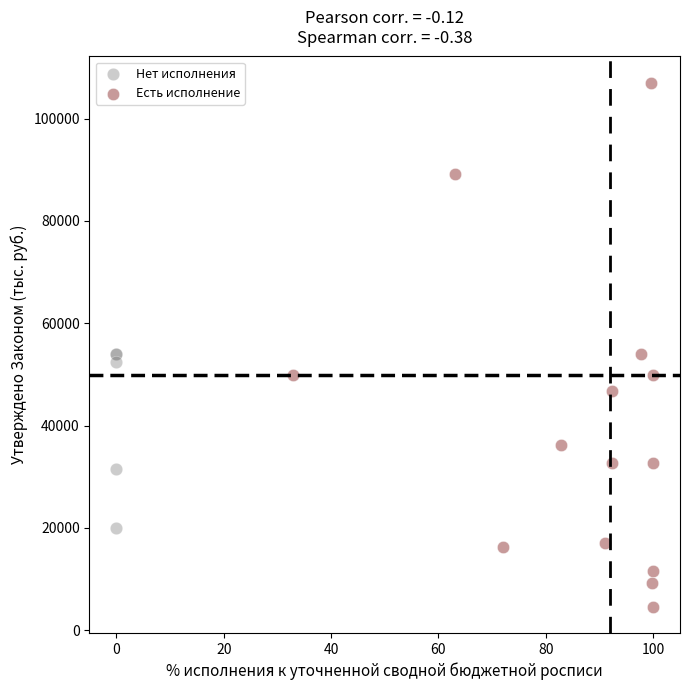

Which series reaches the minimum Y coordinate?

Есть исполнение